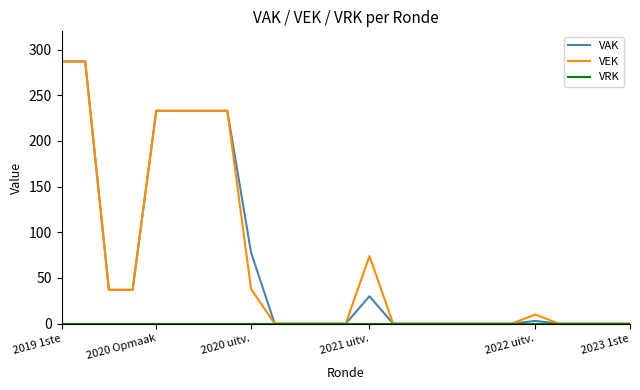

What is the maximum value shown in the chart?

287